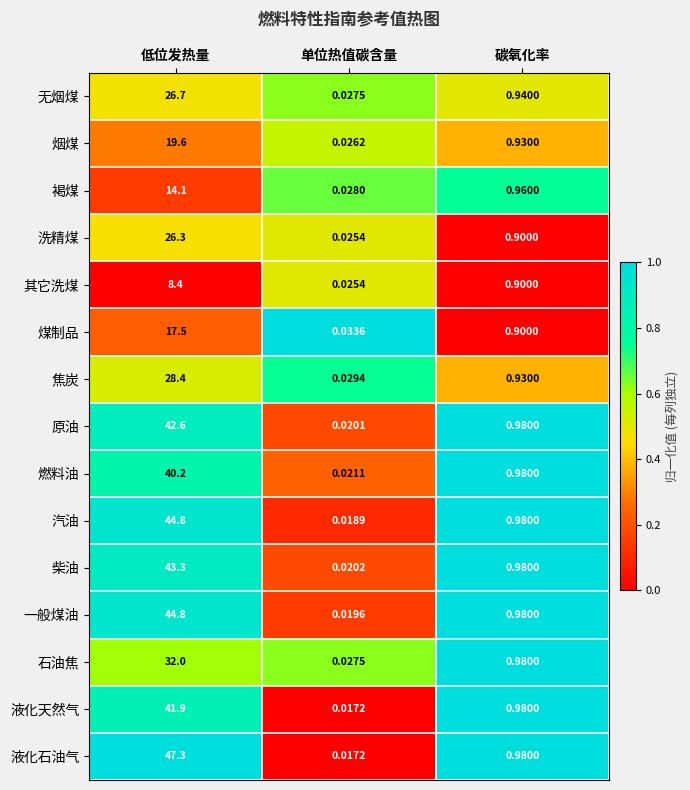

Which series has the widest spread of values?

液化石油气